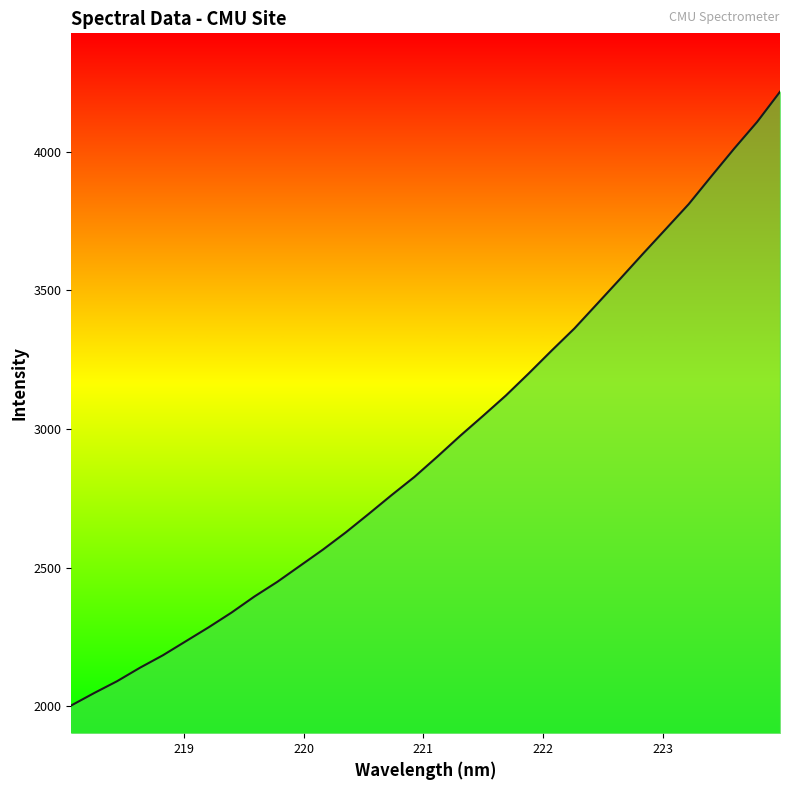

What is the maximum value shown in the chart?

4216.3